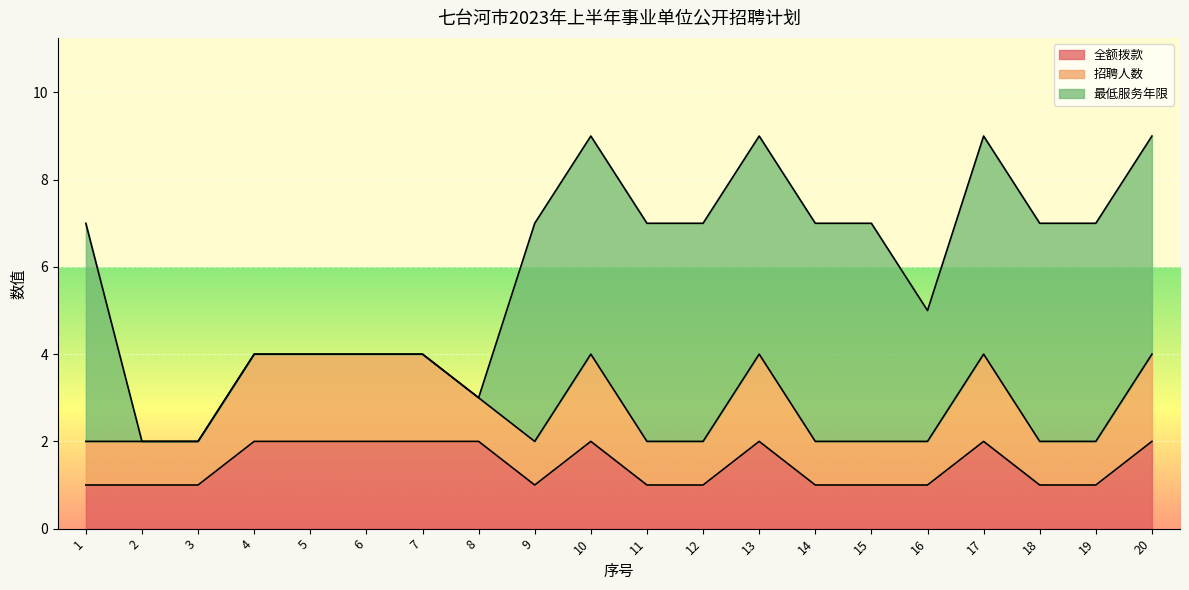

Is it true that 全额拨款 equals 1 at 11?

False